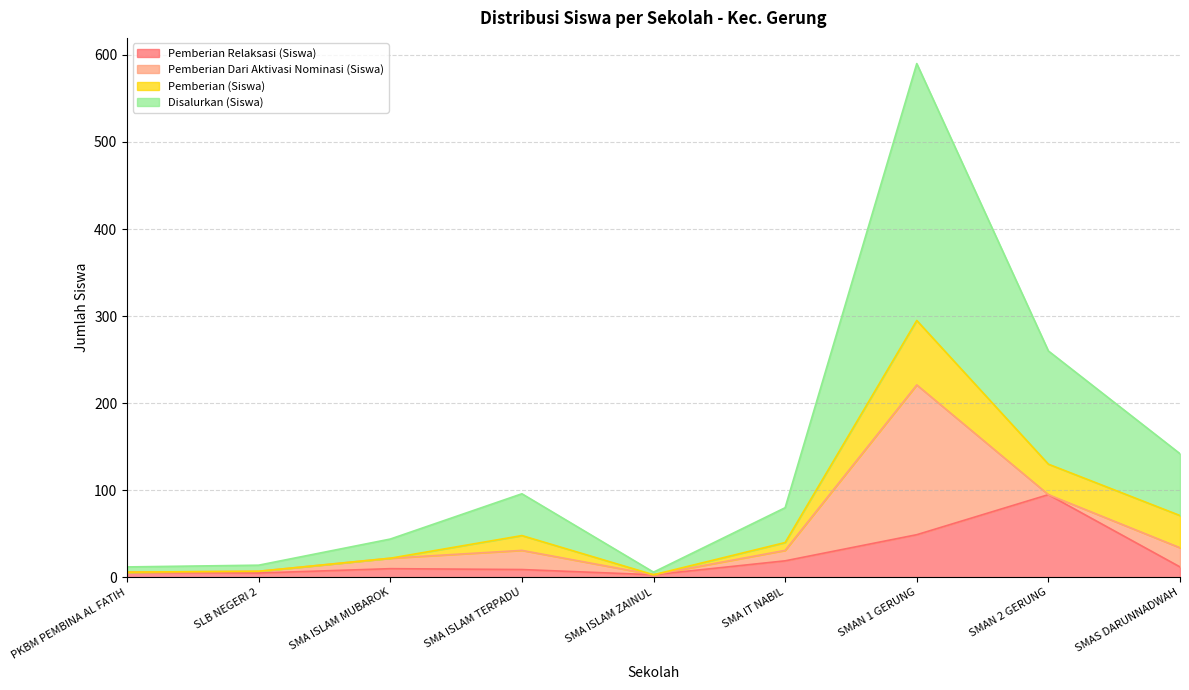

In Pemberian Relaksasi (Siswa), how many points are lower than both neighbors (excluding endpoints)?

2